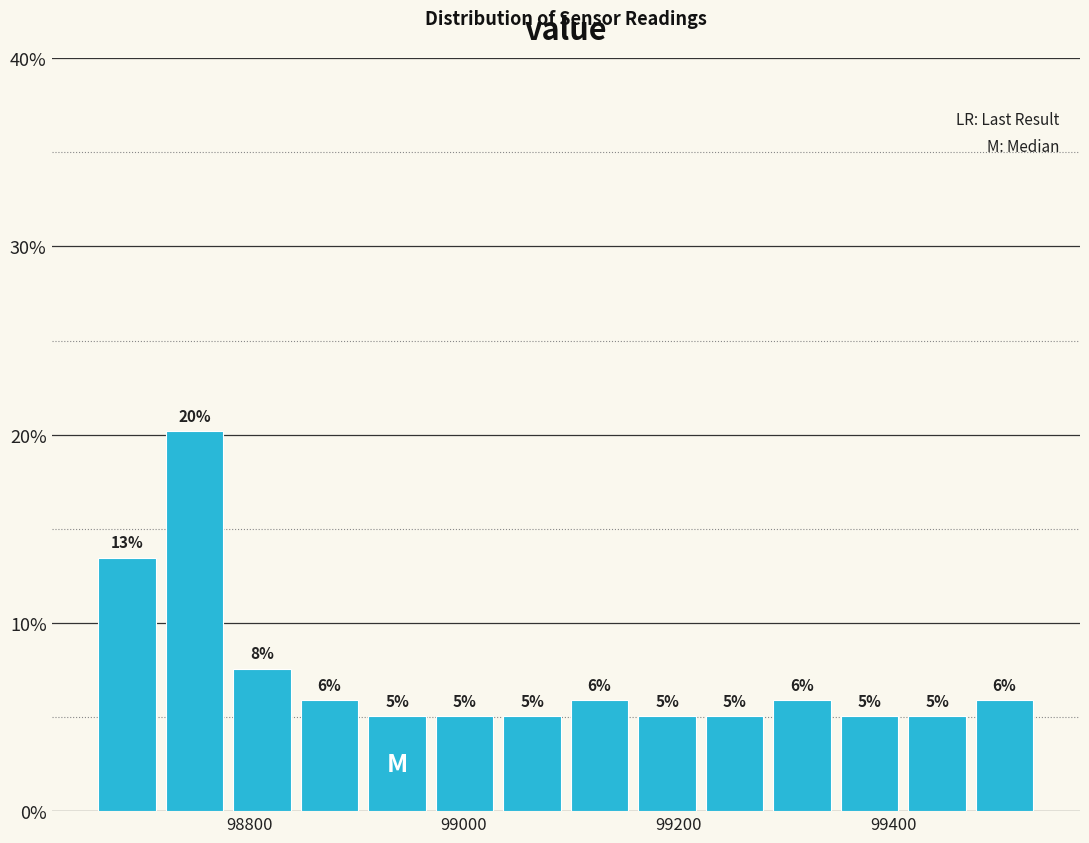

Around what value on the x-axis is the tallest bar? Give the approximate position of its centre, as read against the axis.

98740